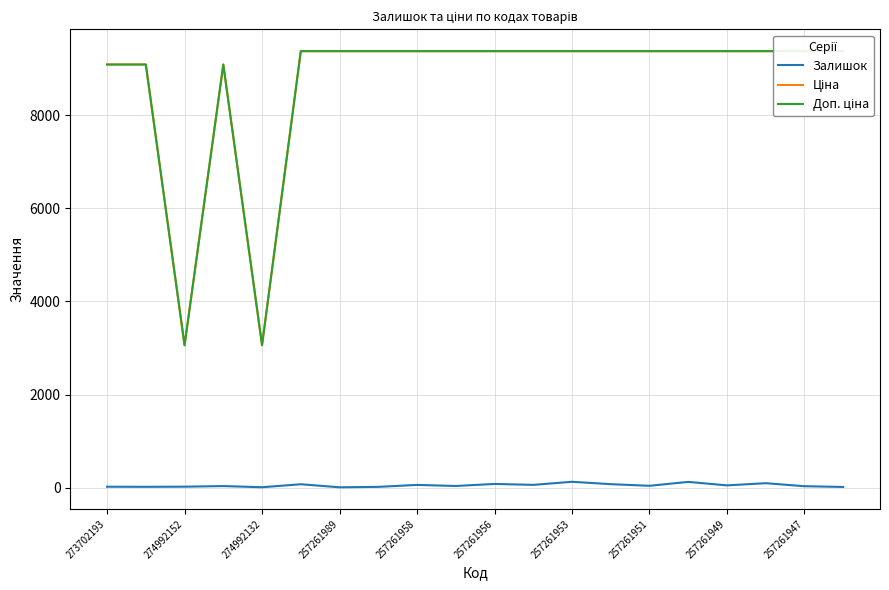

Does the chart have visible grid lines?

Yes